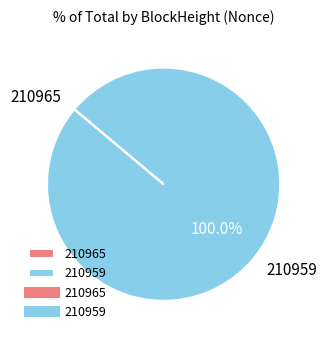

Which category has the biggest portion of the pie?

210959